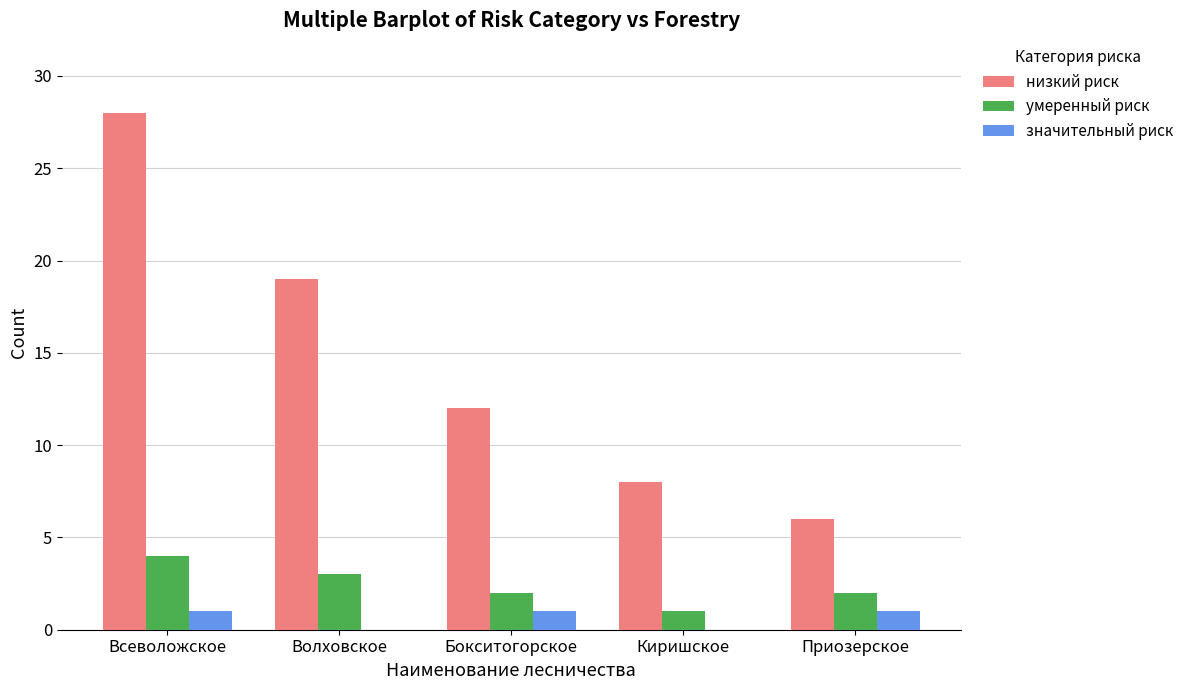

Does the chart contain stacked bars?

No